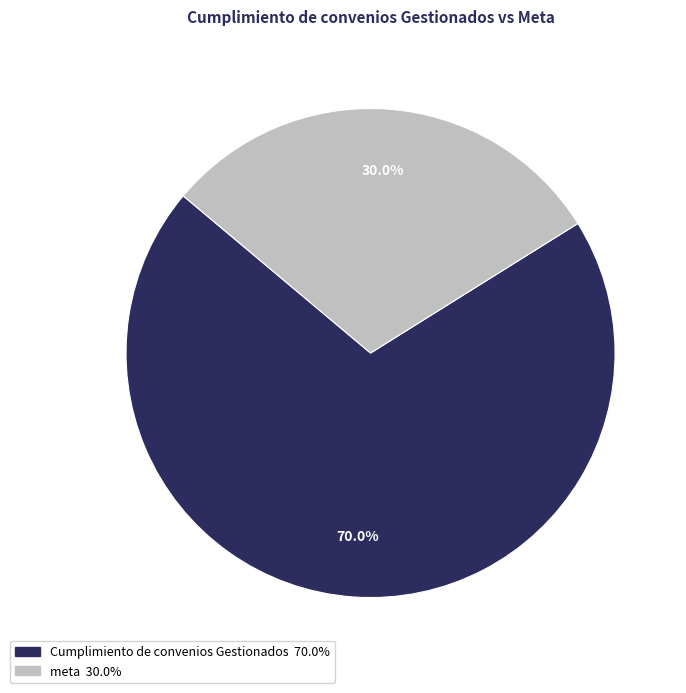

Which category has the biggest portion of the pie?

Cumplimiento de convenios Gestionados